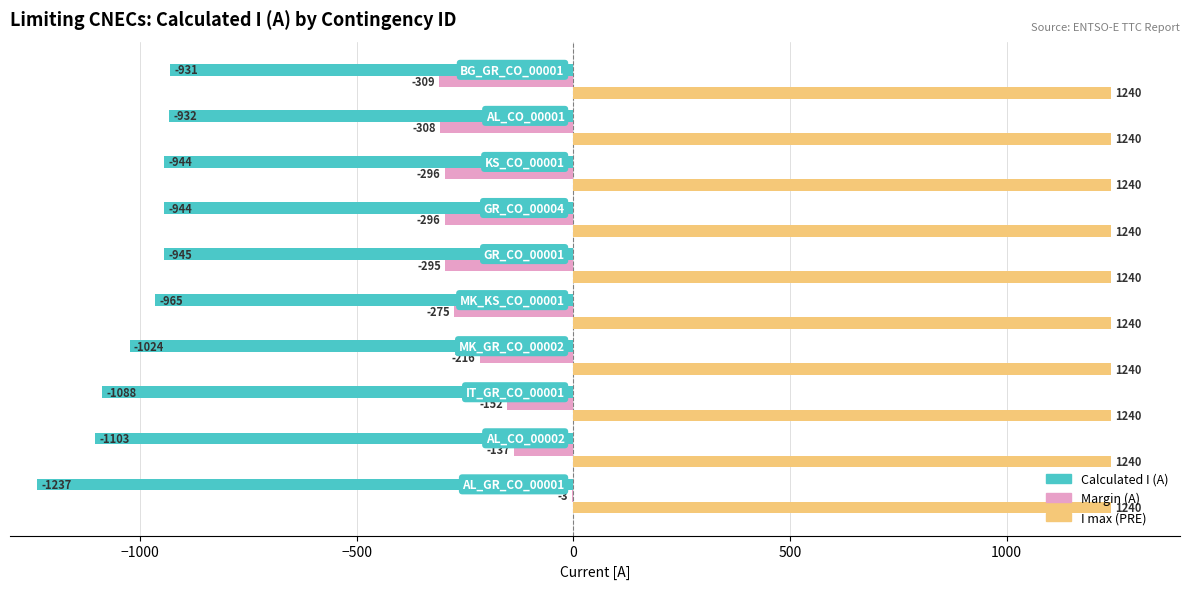

What is the maximum value shown in the chart?

1240